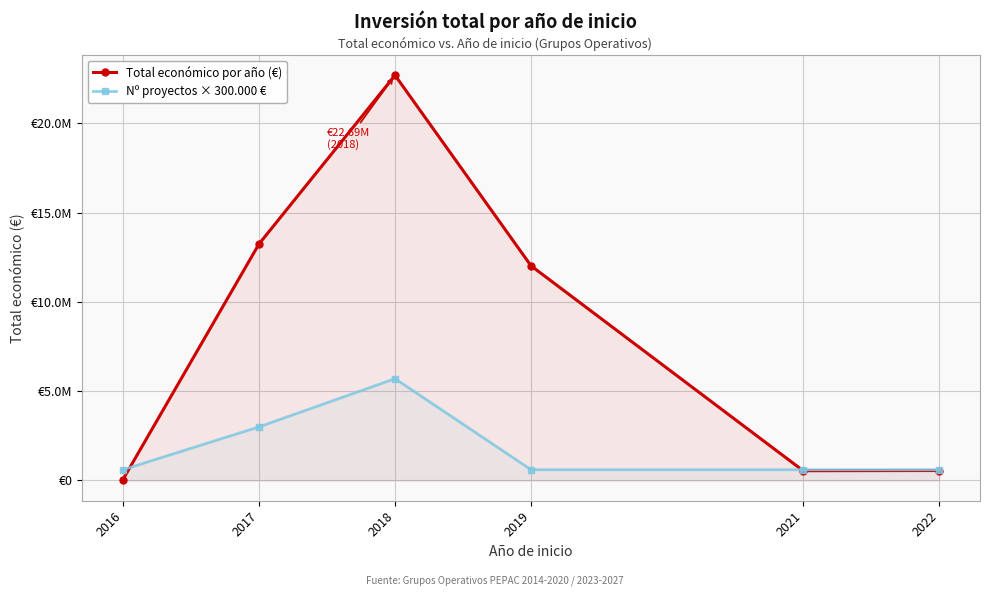

How many data points does each series have?

6